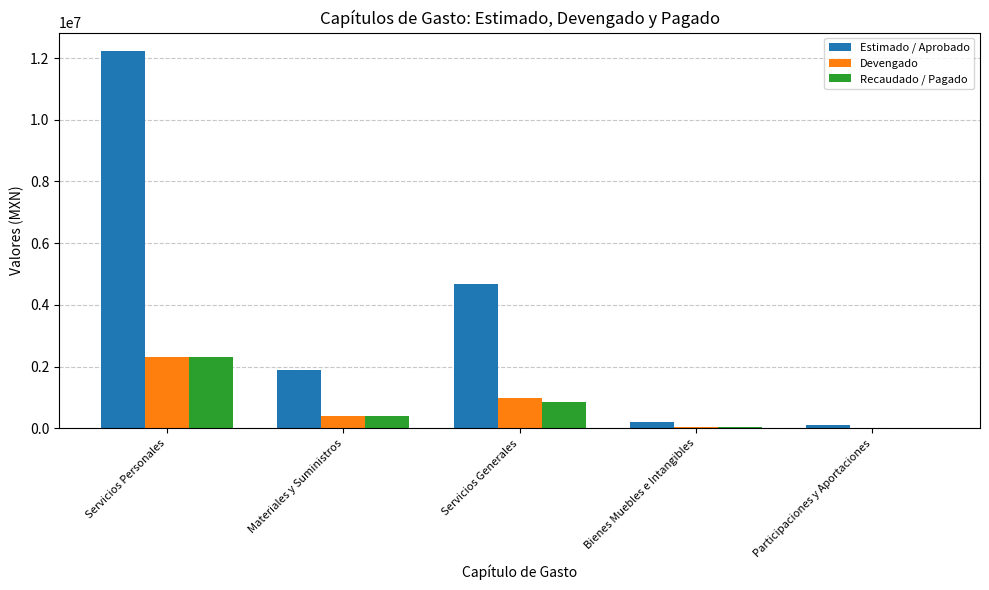

What is the highest value of the Devengado series?

2318514.6